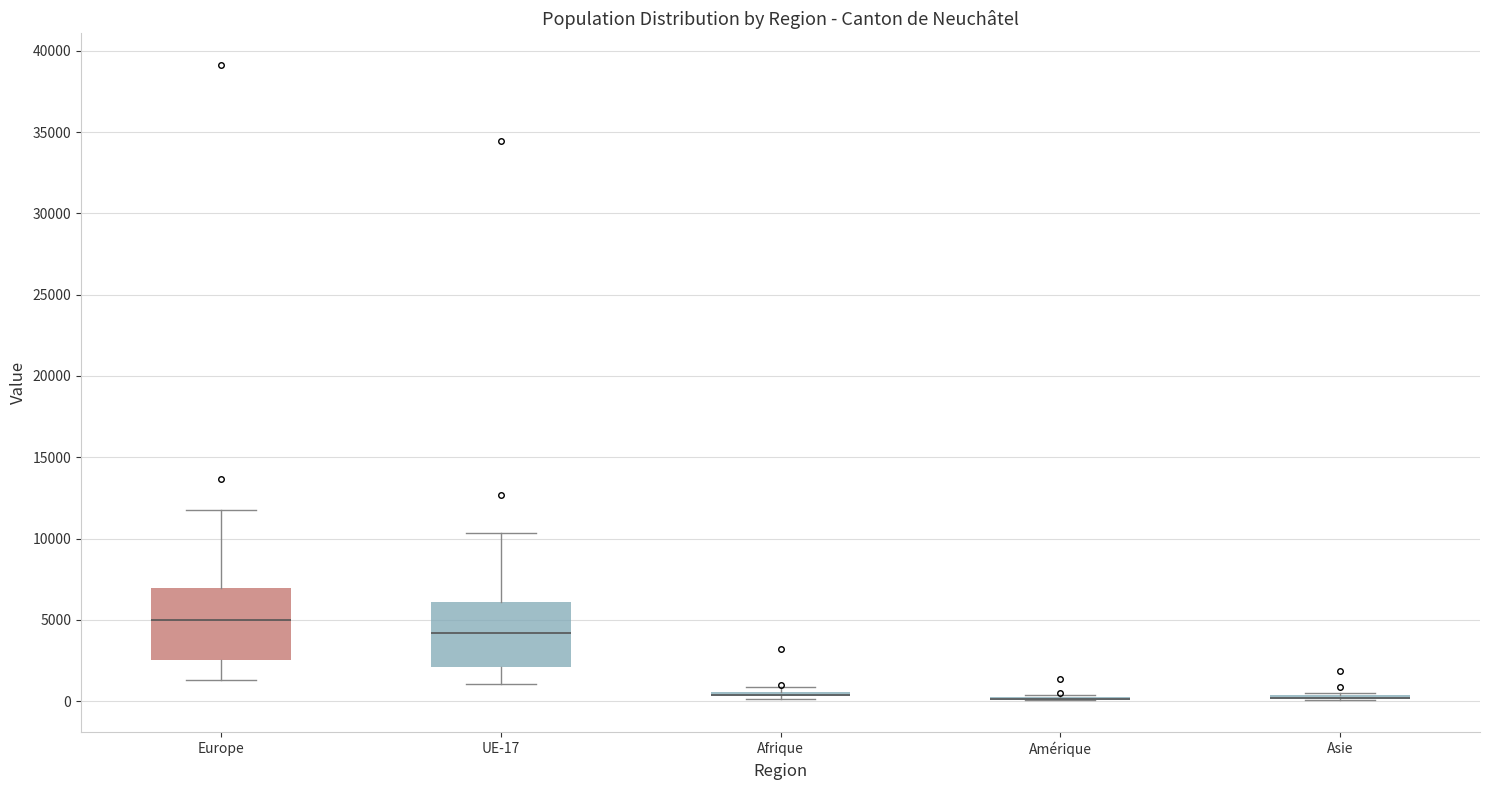

Where is the upper edge of the box for Asie on the y-axis? The values are not printed on the chart, so give them approximately, as read against the axis.

500